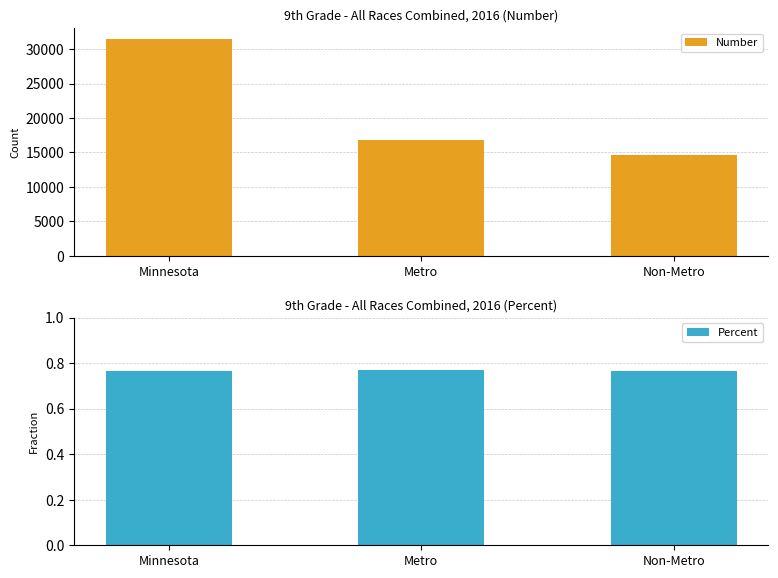

Reading left to right, transcribe all the data shown in this chart.

Number: 31507.0	16820.0	14687.0
Percent: 0.8	0.8	0.8